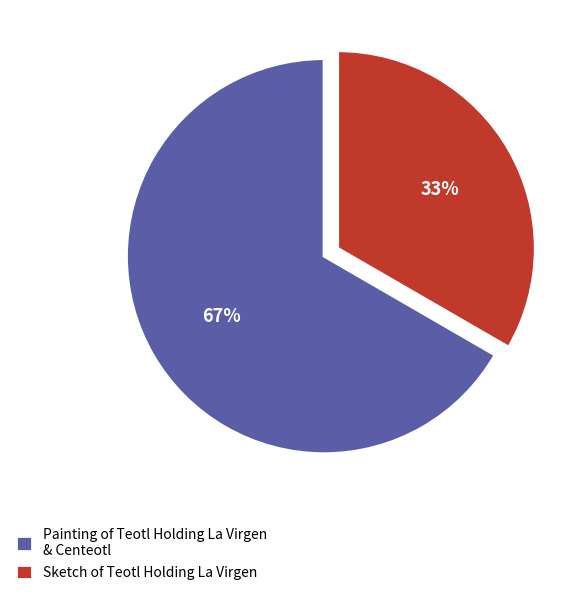

Is the sum of Painting of Teotl Holding La Virgen & Centeotl and Sketch of Teotl Holding La Virgen greater than half?

Yes